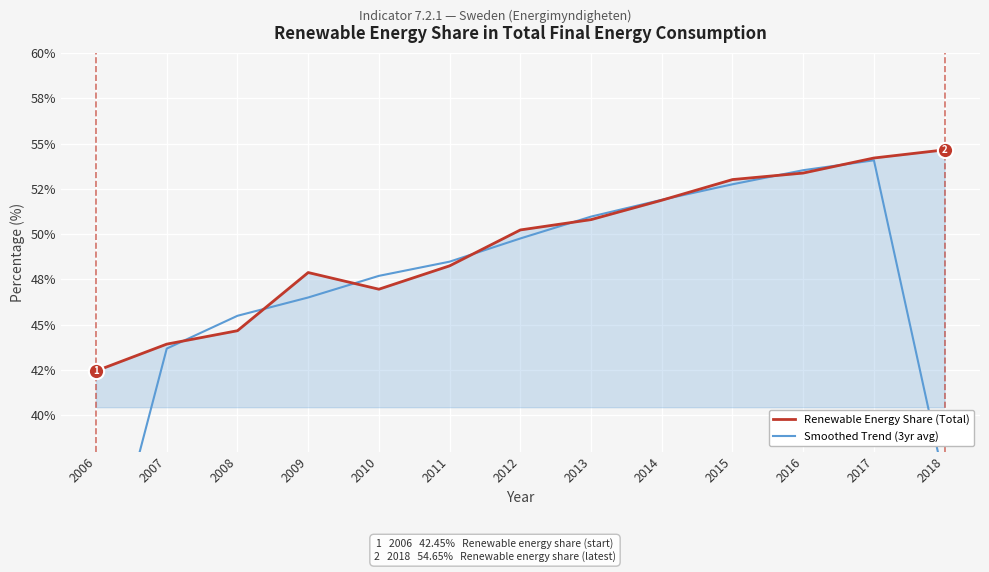

Is it true that Renewable Energy Share (Total) equals 26.8 at 2007?

False